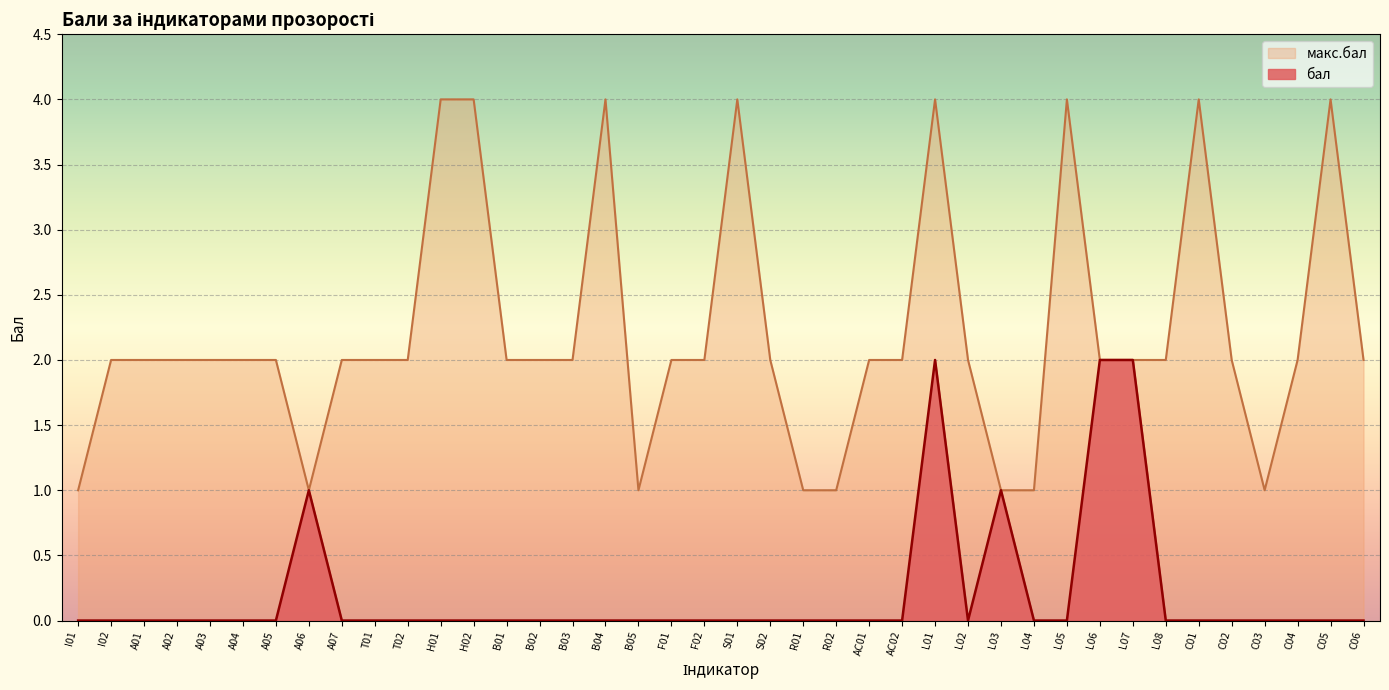

What is the maximum value for макс.бал?

4